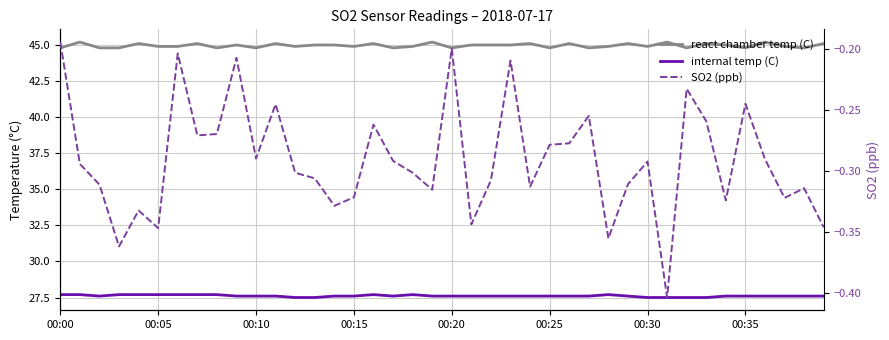

What is the total value across all series at 21?

72.3